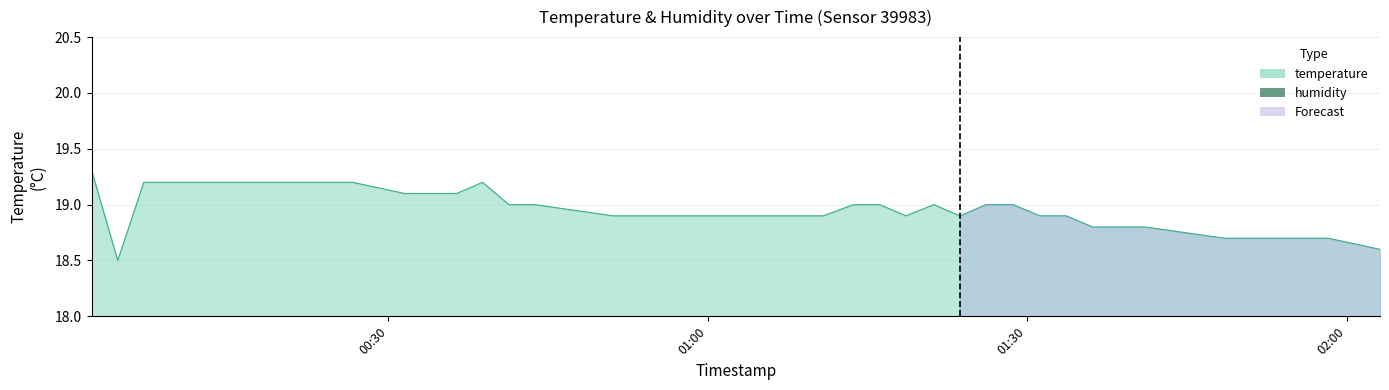

Reading right to left, list all the values displayed in this chart.

18.6	18.7	18.7	18.7	18.7	18.8	18.8	18.9	18.9	19.0	19.0	18.9	19.0	18.9	19.0	19.0	18.9	18.9	18.9	18.9	18.9	18.9	18.9	18.9	19.0	19.0	19.2	19.1	19.1	19.1	19.2	19.2	19.2	19.2	19.2	19.2	19.2	19.2	18.5	19.3